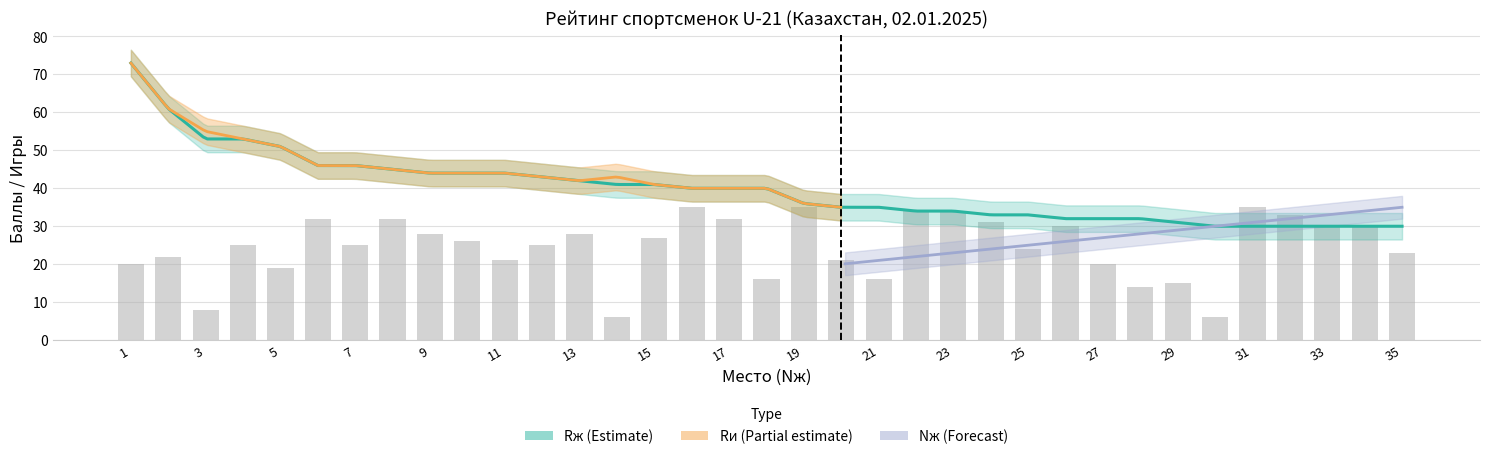

Between 12 and 22, which is larger?

22